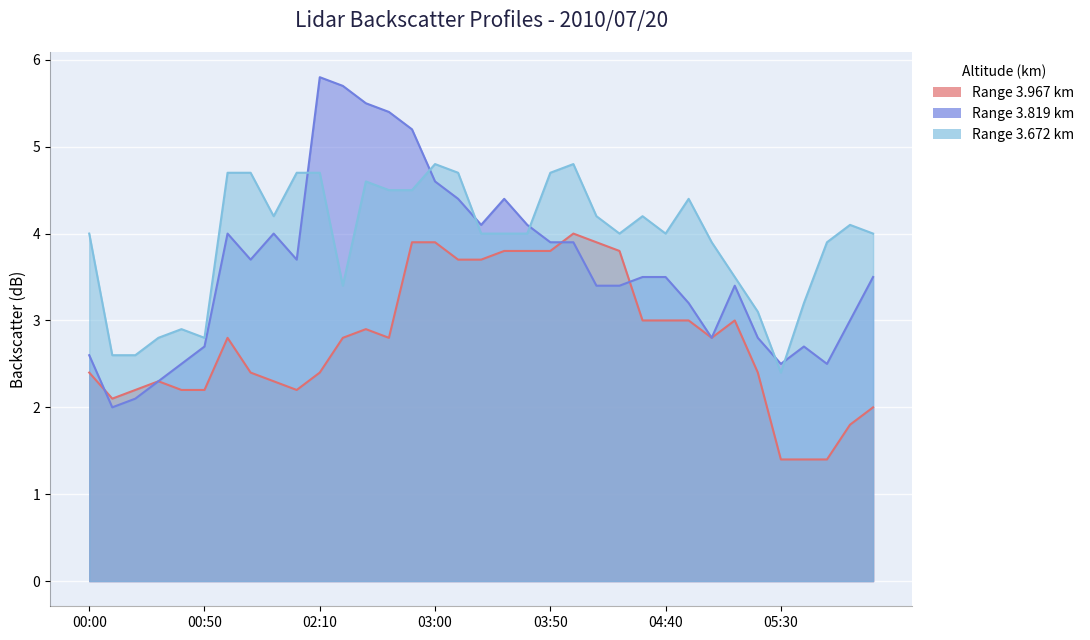

What is the label of the 32nd point from the right?

00:30